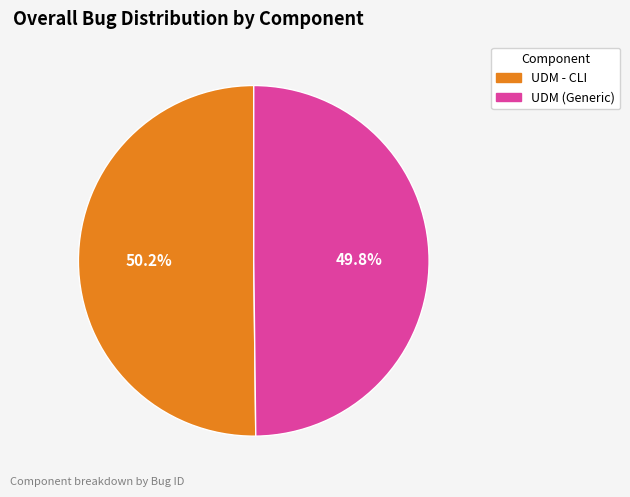

How many slices are in this pie chart?

2